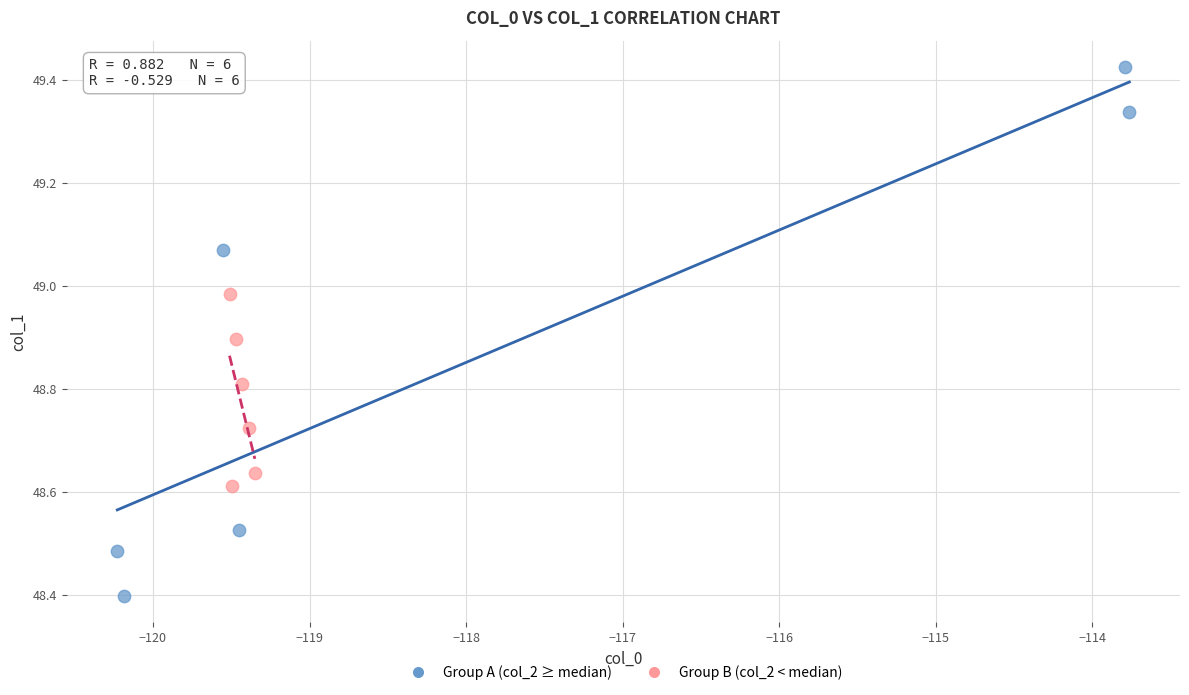

Which series reaches the minimum Y coordinate?

Group A (col_2 ≥ median)